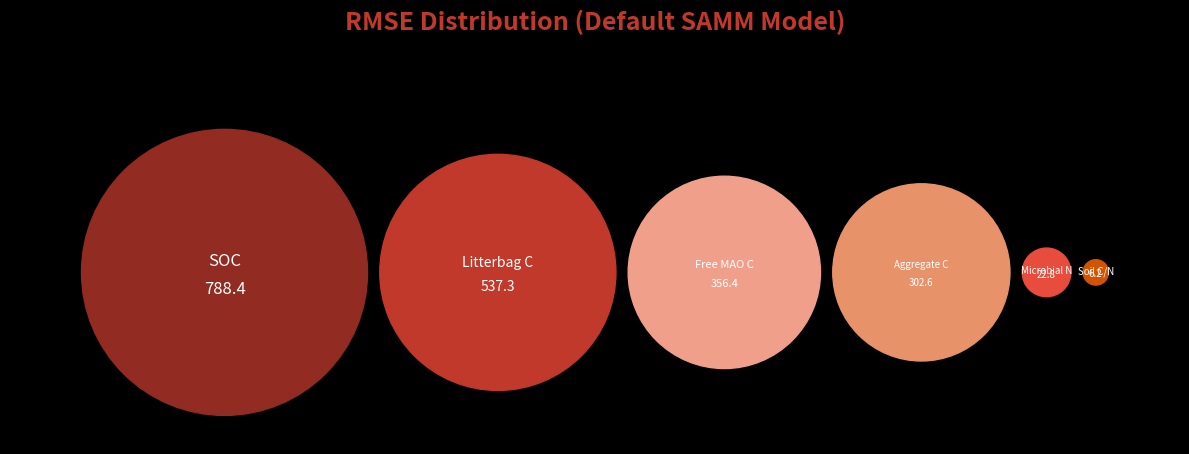

Which category has the smallest portion of the pie?

Soil C/N